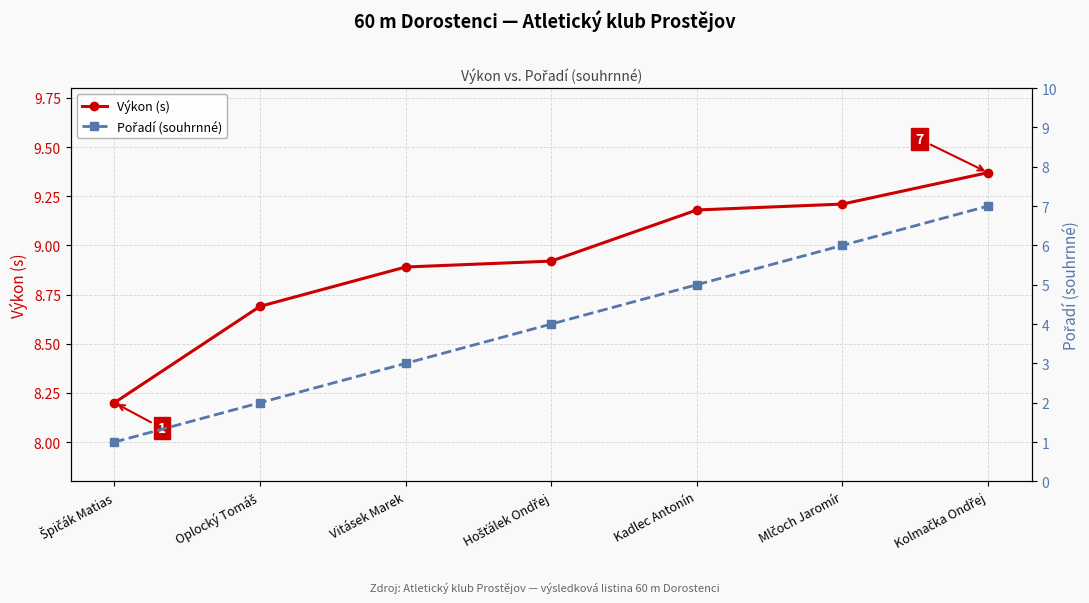

What is the label of the 6th point from the right?

Oplocký Tomáš